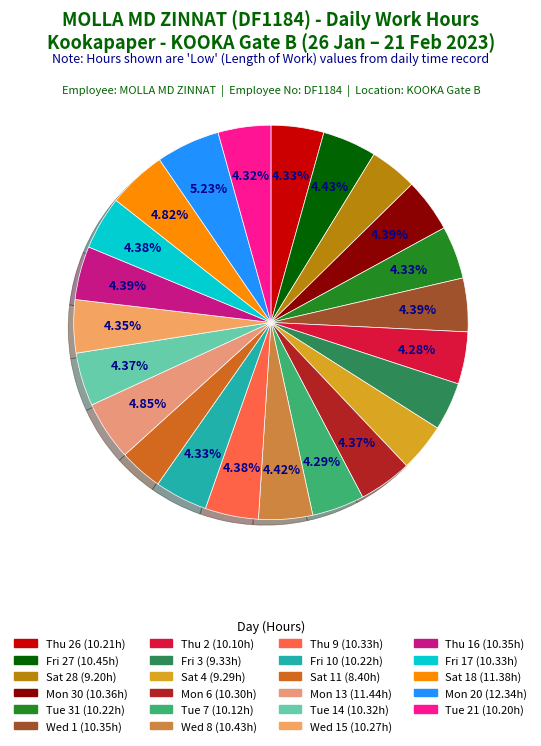

How many slices are in this pie chart?

23